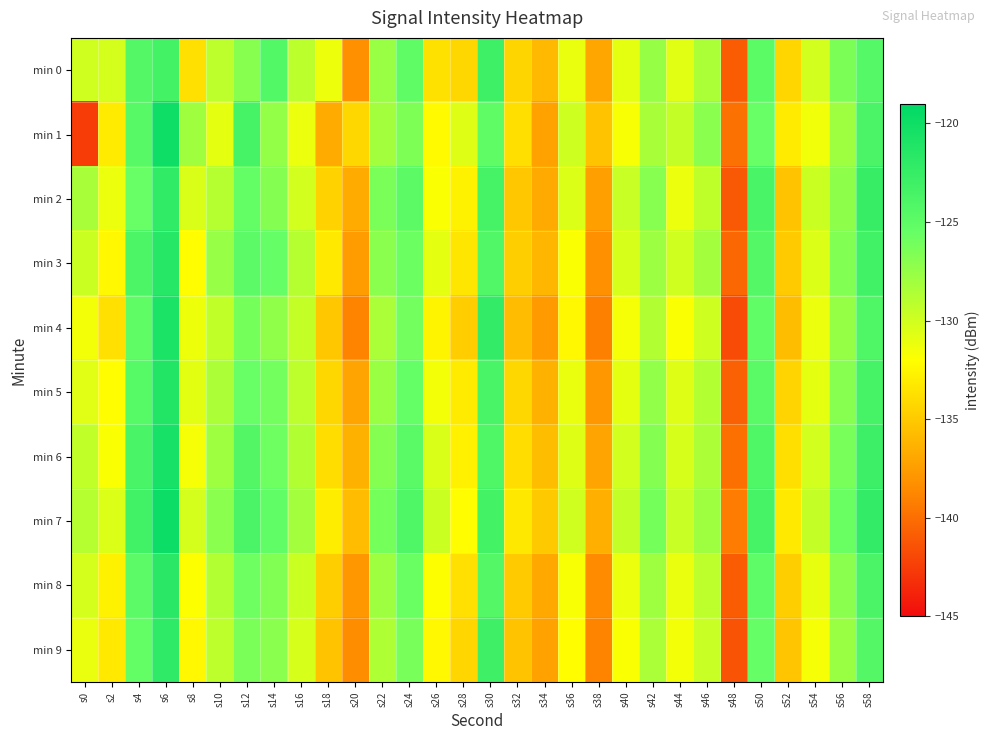

How many categories are shown in the chart?

30